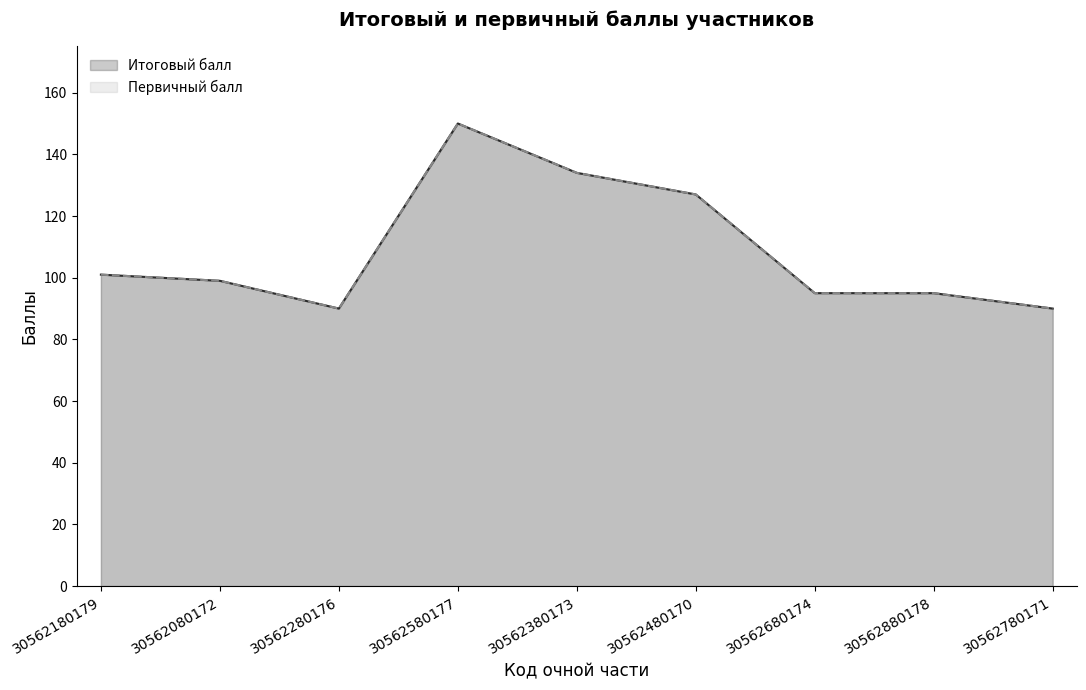

True or false: Итоговый балл has a value of 90 at 30562280176.

True